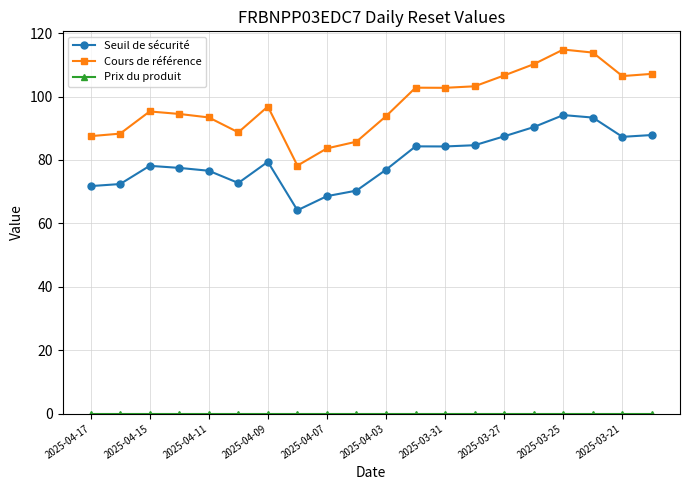

At how many categories does at least one series exceed 44?

20